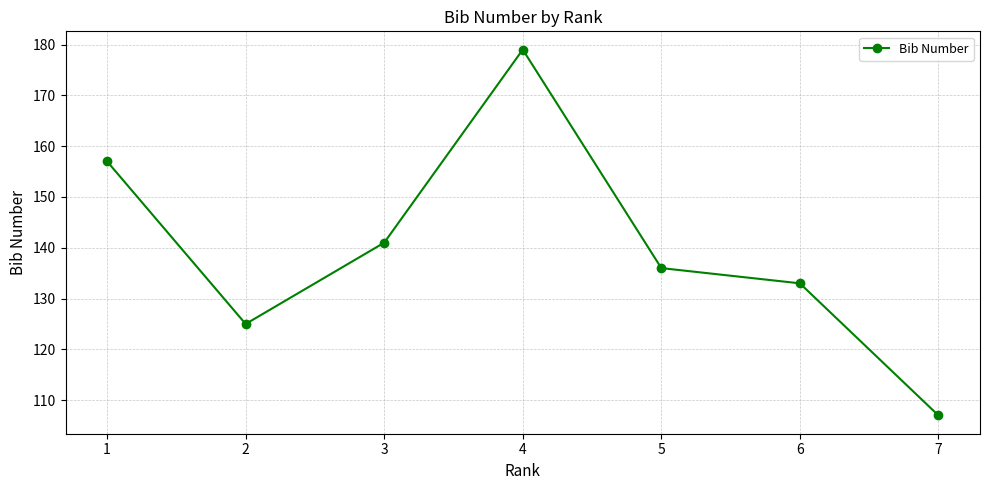

At which category does the data reach its first local valley?

2